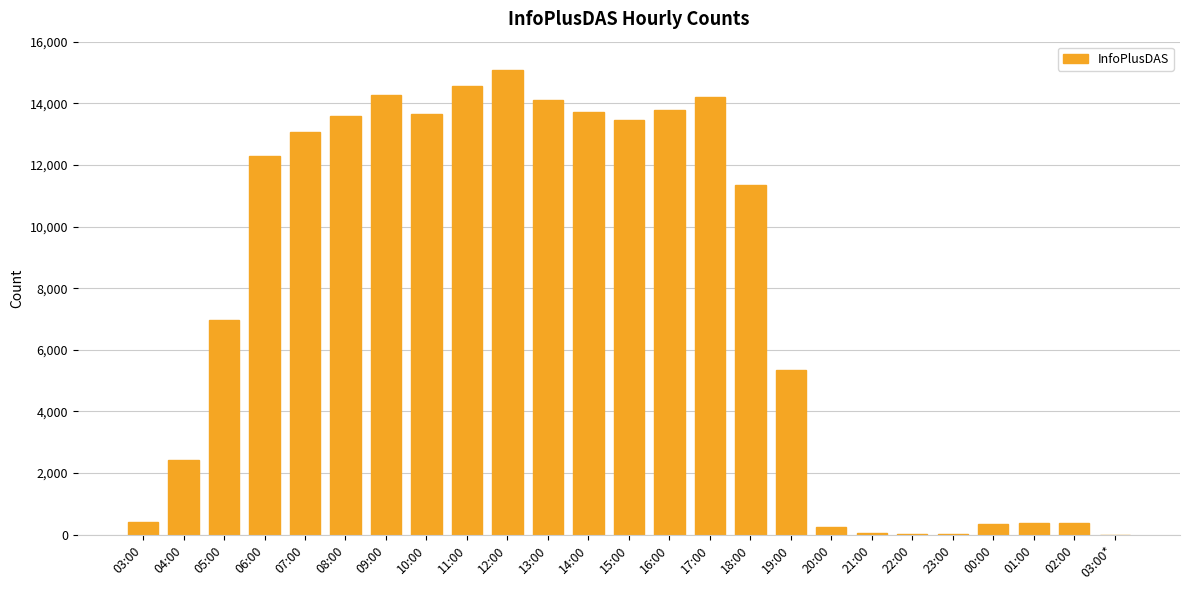

What is the ratio of the value at 08:00 to the value at 09:00?

1.0